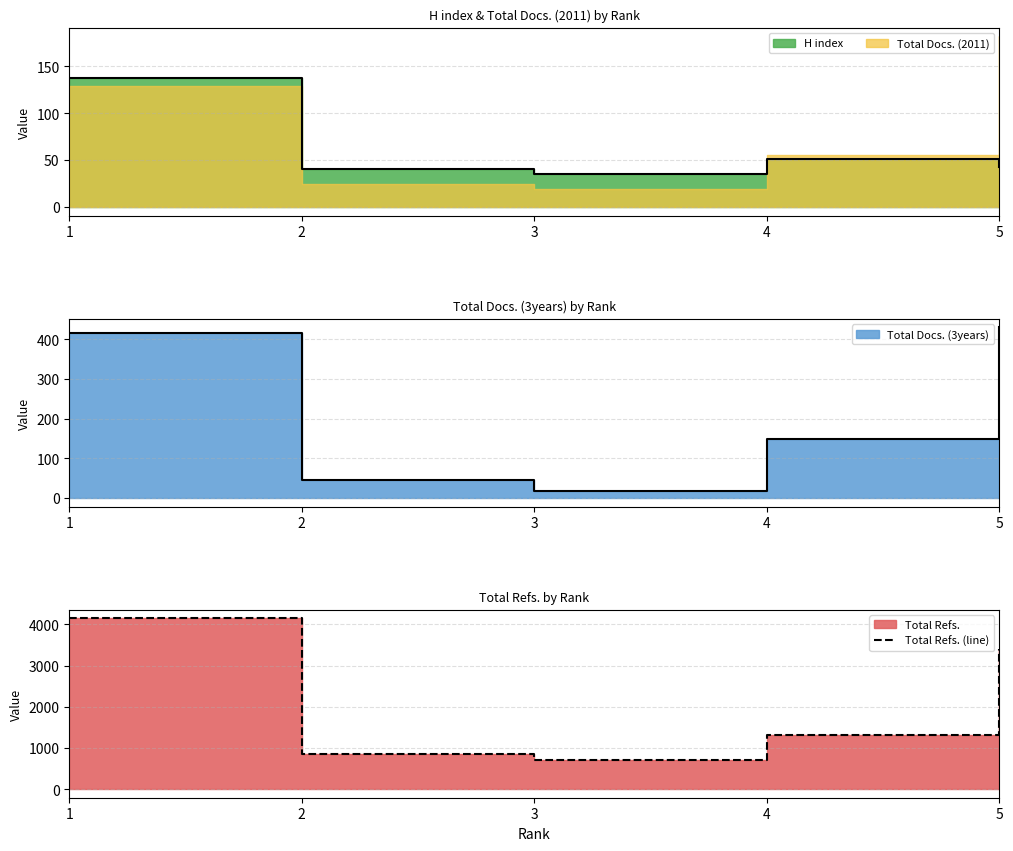

Which label corresponds to the smallest value in the chart?

3